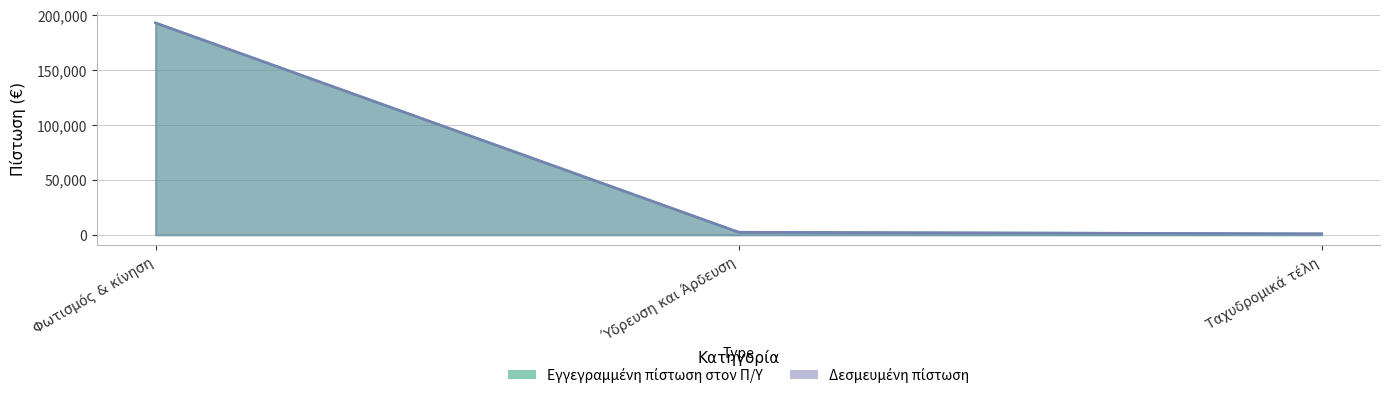

What is the value of the Εγγεγραμμένη πίστωση στον Π/Υ point at the 2nd from the left?

2398.6